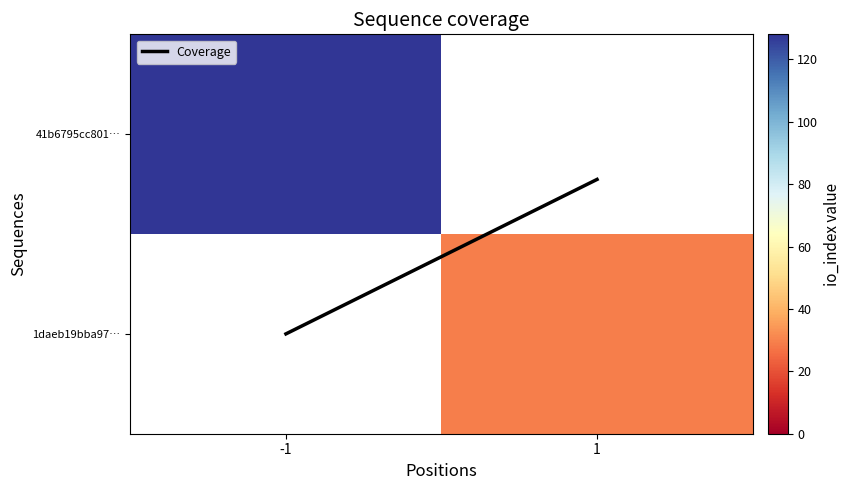

Which series has the largest total across all categories?

Coverage